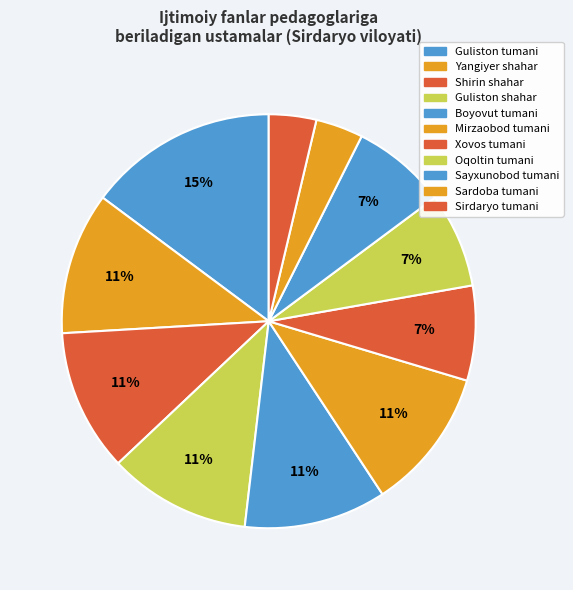

To the nearest percent, what is the difference between the largest and smallest slice percentages?

11%